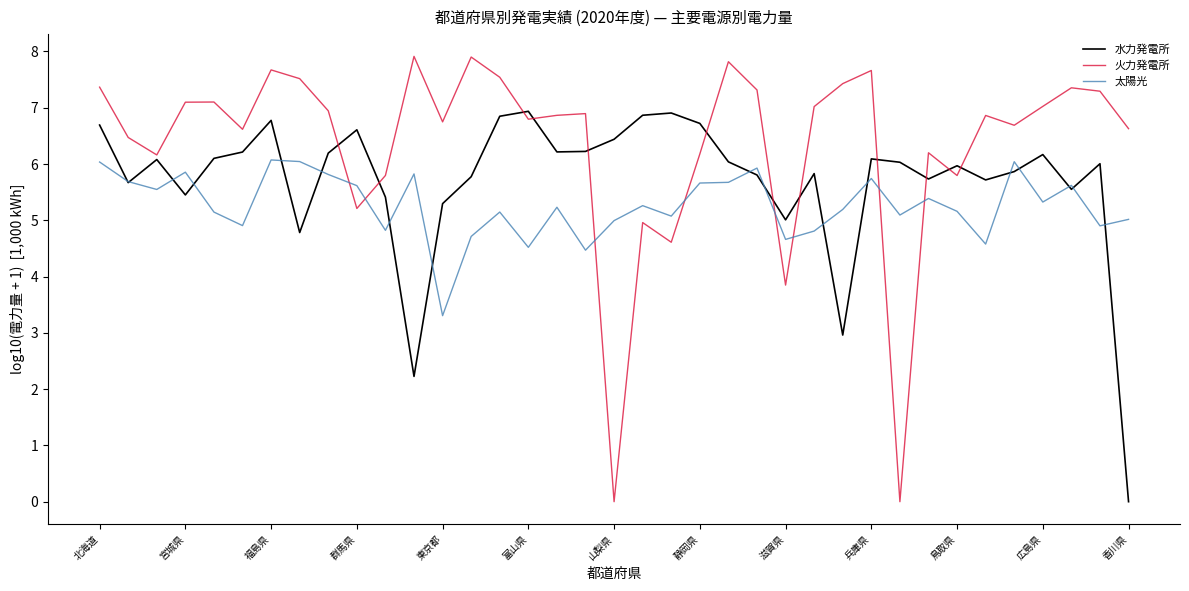

True or false: 太陽光 has more than 2 interior local peaks.

True